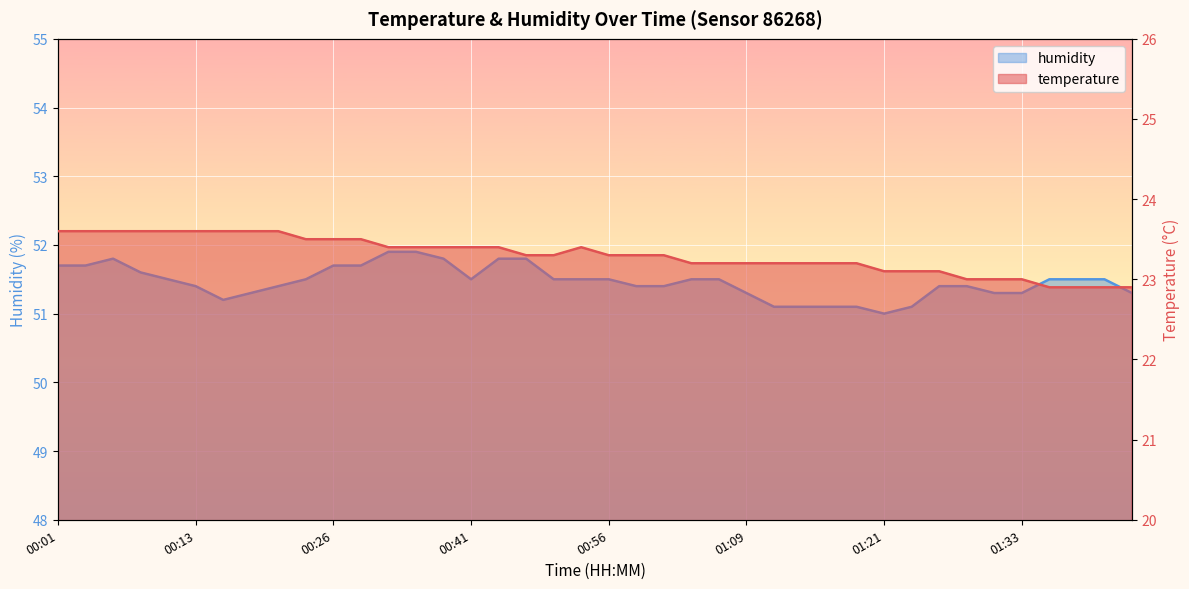

How many values in the temperature series exceed 23?

33